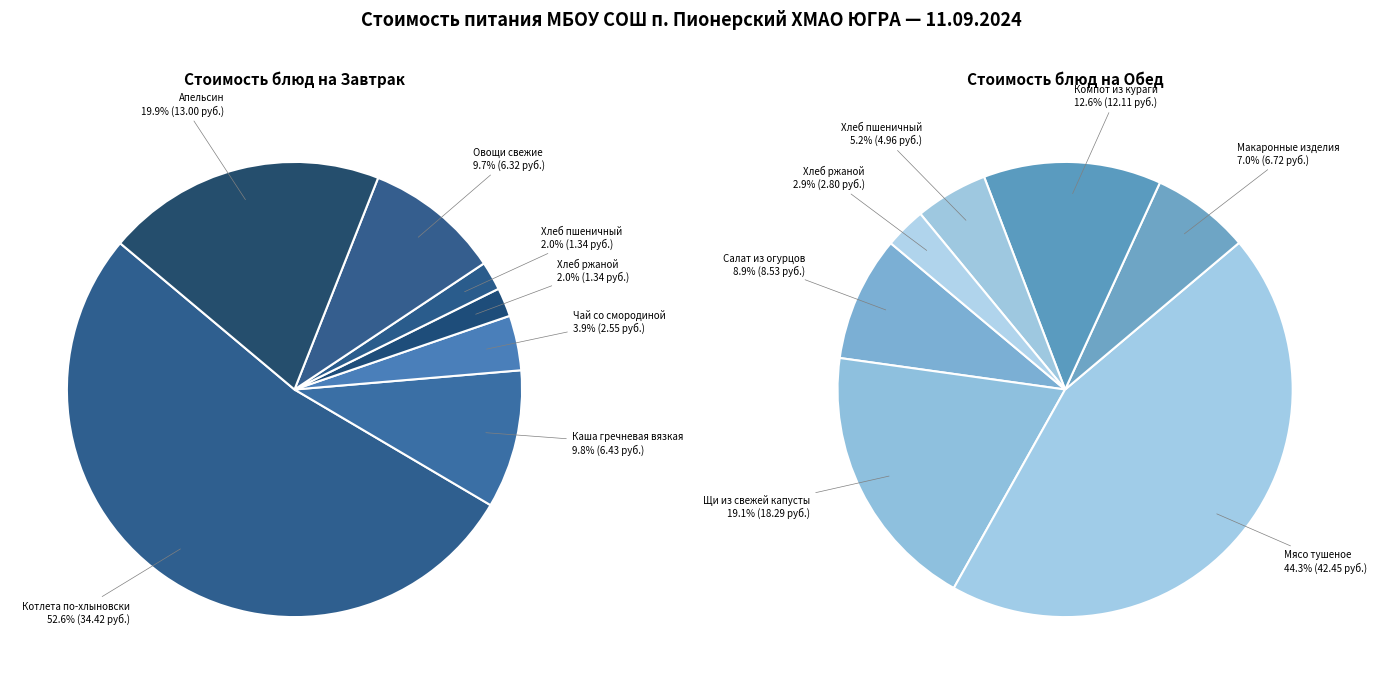

The 6 slice represents 6% of the pie. True or false?

False